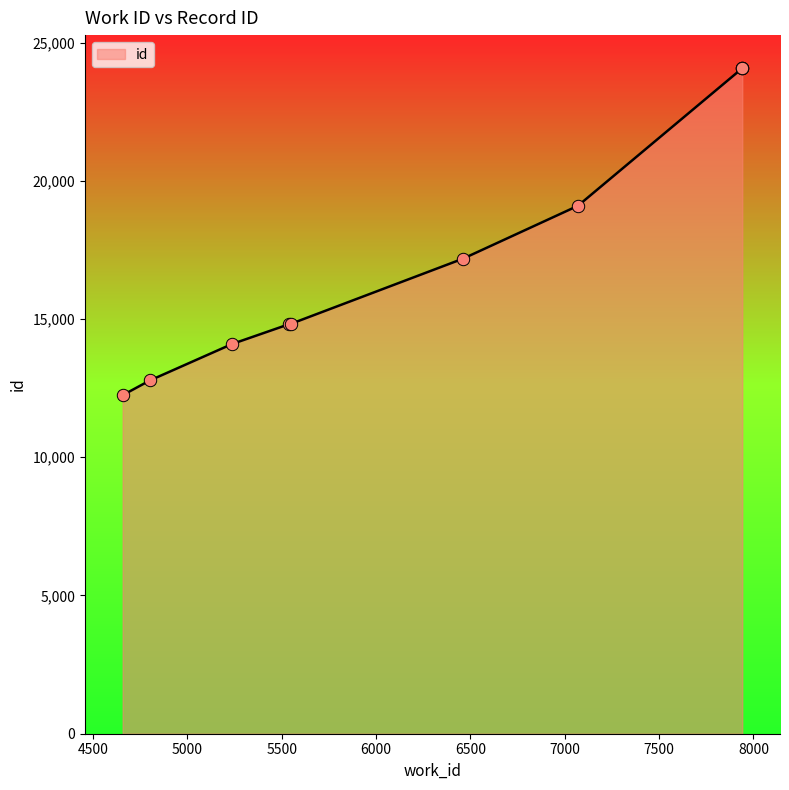

Approximately how many times larger is the value at 7941 compared to 6462?

1.4